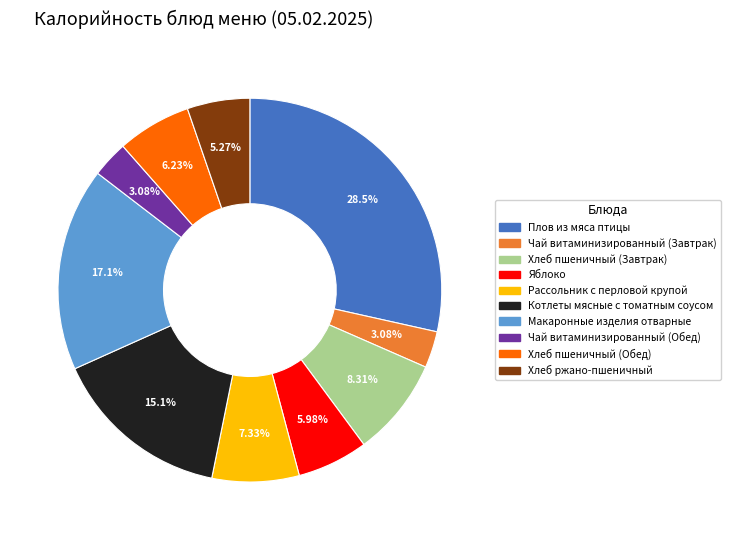

To the nearest percent, what portion does Макаронные изделия отварные represent?

17%